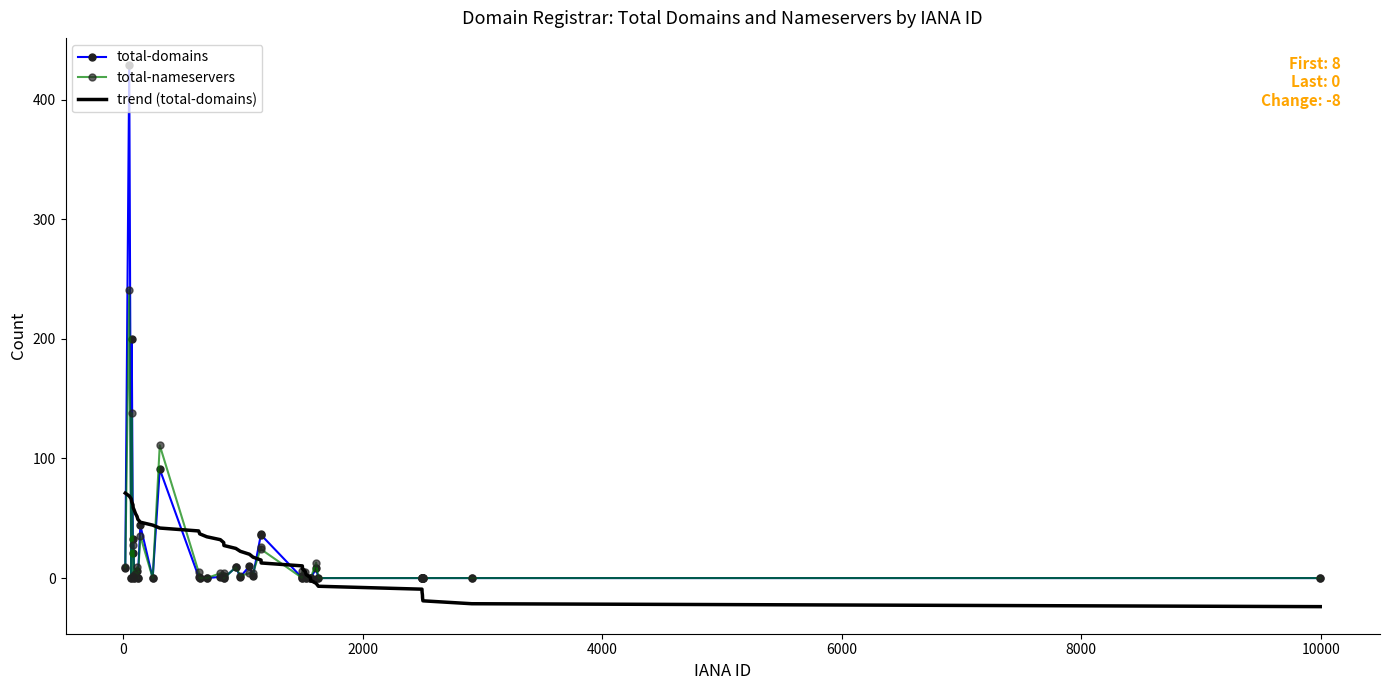

After their last crossing, which series has the higher values: total-nameservers or trend (total-domains)?

total-nameservers